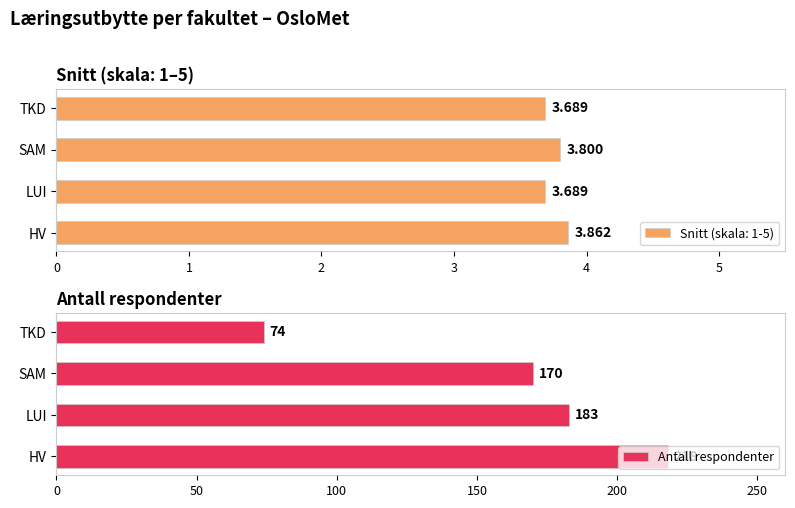

Which category has the highest value in the Antall respondenter series?

HV